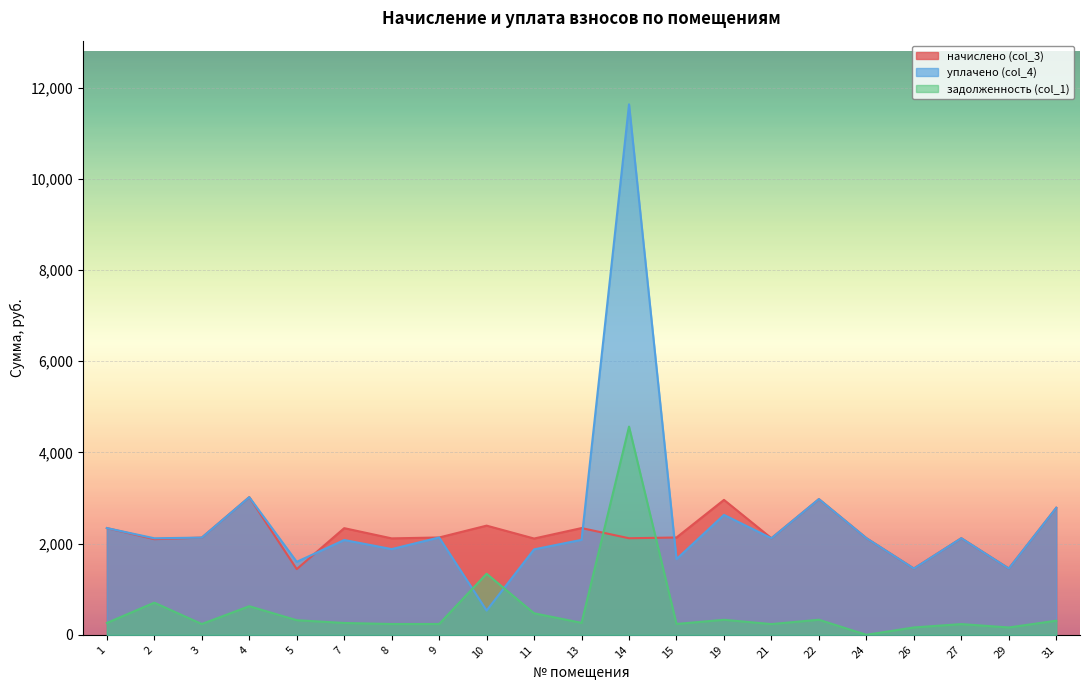

List the labels in order of уплачено (col_4) value, smallest first.

10, 26, 29, 5, 15, 11, 8, 7, 13, 2, 21, 27, 24, 3, 9, 1, 19, 31, 22, 4, 14